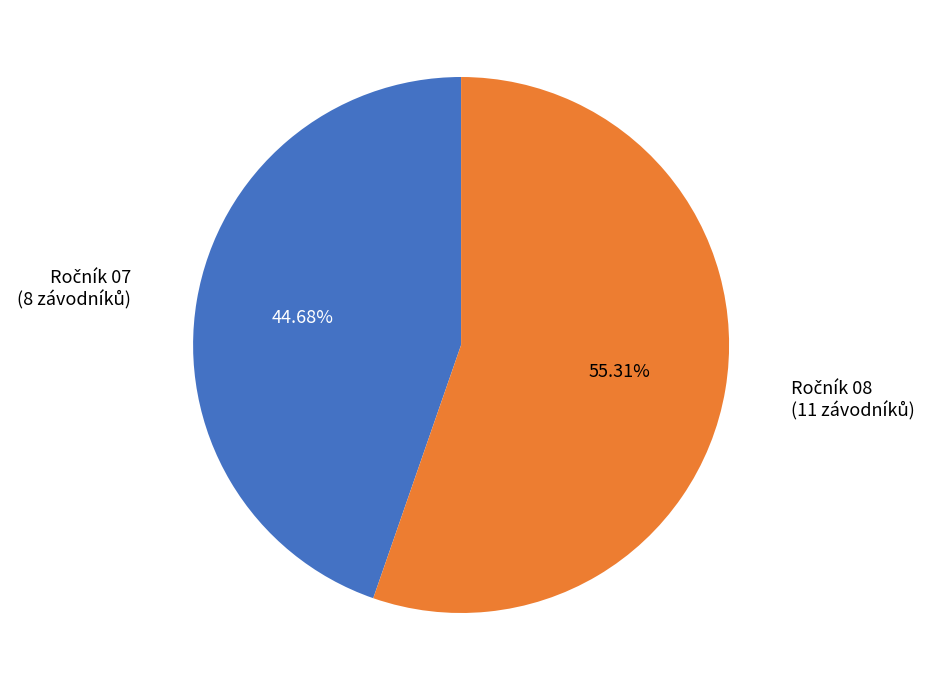

Is there any slice that represents more than half of the pie?

Yes